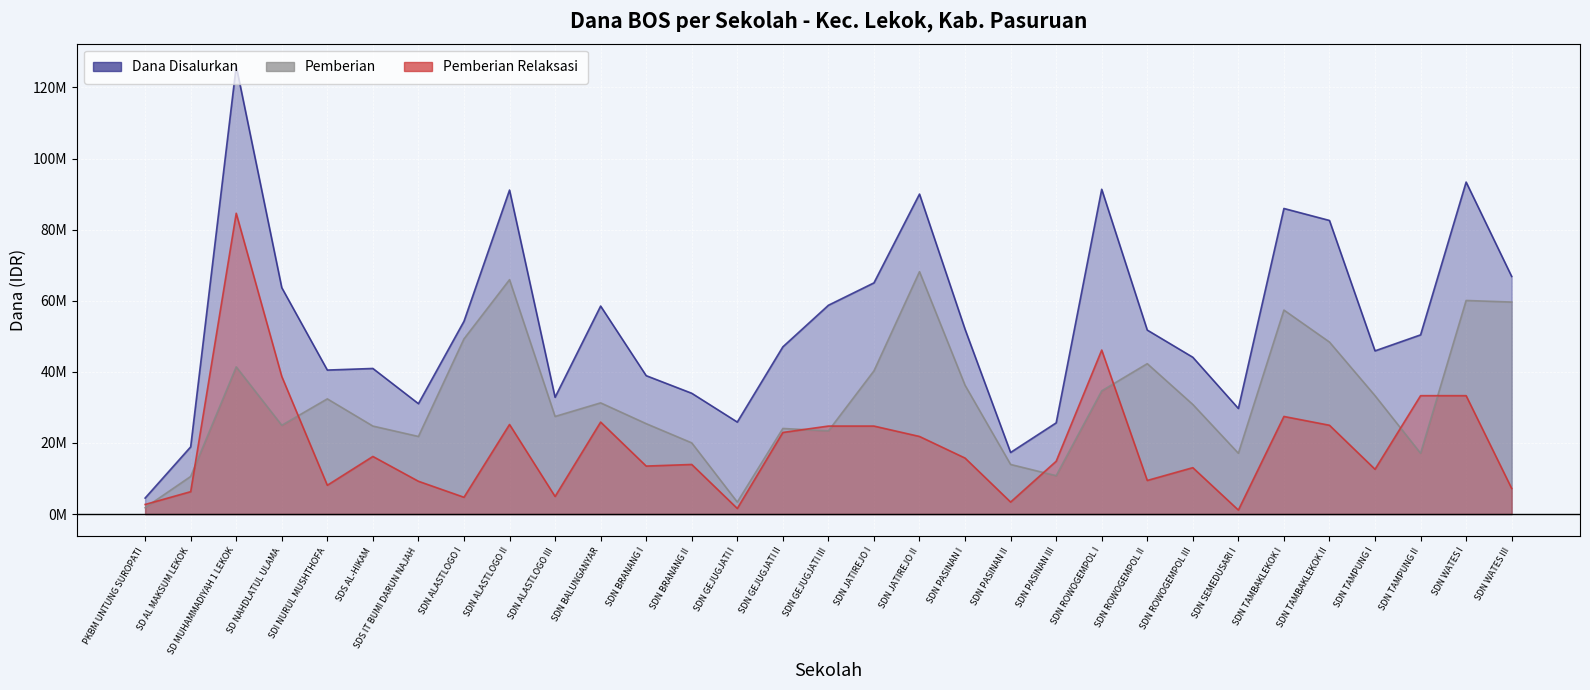

Is it true that Dana Disalurkan equals 38925000 at SDN BRANANG I?

True